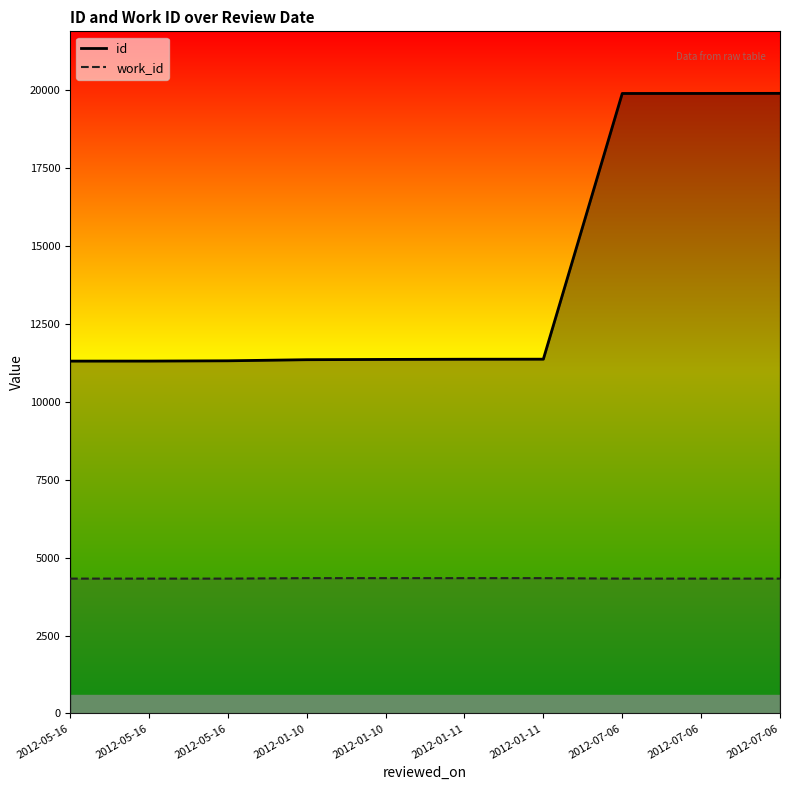

What is the value of the work_id point at the 6th from the left?

4339